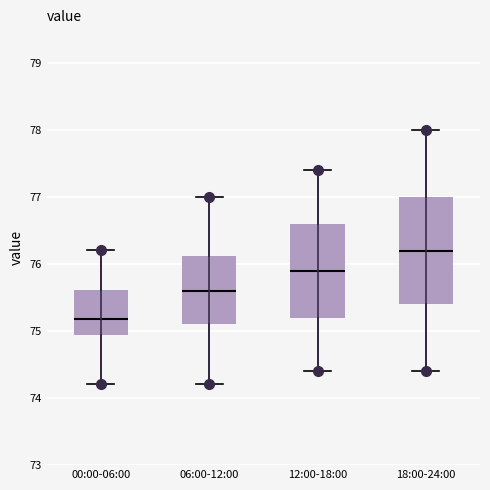

Reading left to right, read every box against the y-axis: the position of its median line, the range the box covers, and the ends of its whiskers. The values are not printed on the chart, so give them approximately, as read against the axis.

00:00-06:00: median 75.2, box 74.9 to 75.6, whiskers 74.2 to 76.2
06:00-12:00: median 75.6, box 75.1 to 76.1, whiskers 74.2 to 77.0
12:00-18:00: median 75.9, box 75.2 to 76.6, whiskers 74.4 to 77.4
18:00-24:00: median 76.2, box 75.4 to 77.0, whiskers 74.4 to 78.0